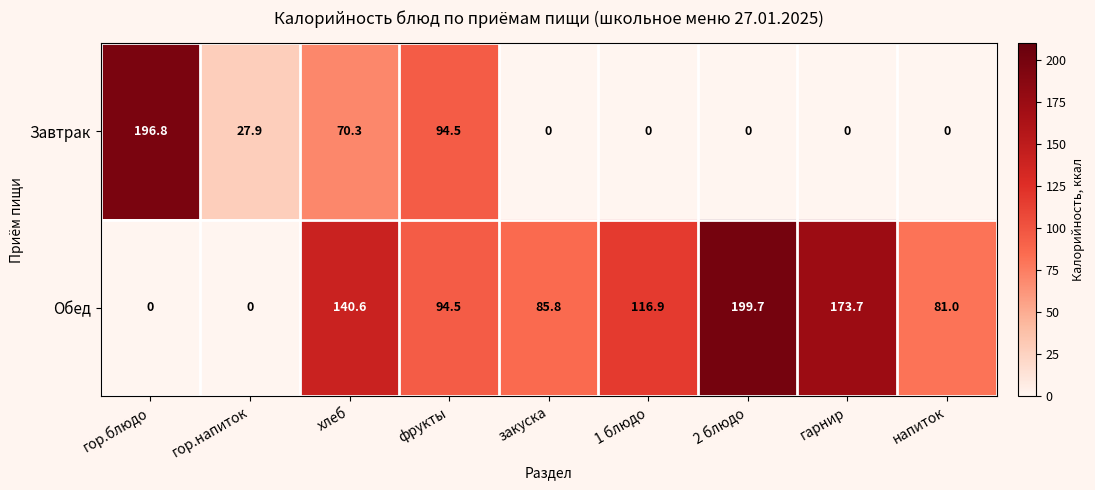

Reading left to right, extract all data points from this chart.

Завтрак: гор.блюдо=196.8	гор.напиток=27.9	хлеб=70.3	фрукты=94.5	закуска=0.0	1 блюдо=0.0	2 блюдо=0.0	гарнир=0.0	напиток=0.0
Обед: гор.блюдо=0.0	гор.напиток=0.0	хлеб=140.6	фрукты=94.5	закуска=85.8	1 блюдо=116.9	2 блюдо=199.7	гарнир=173.7	напиток=81.0